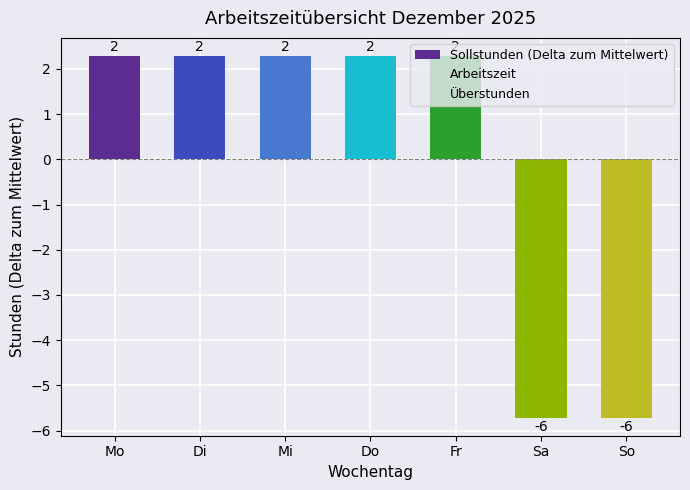

How many bars are there in total?

7